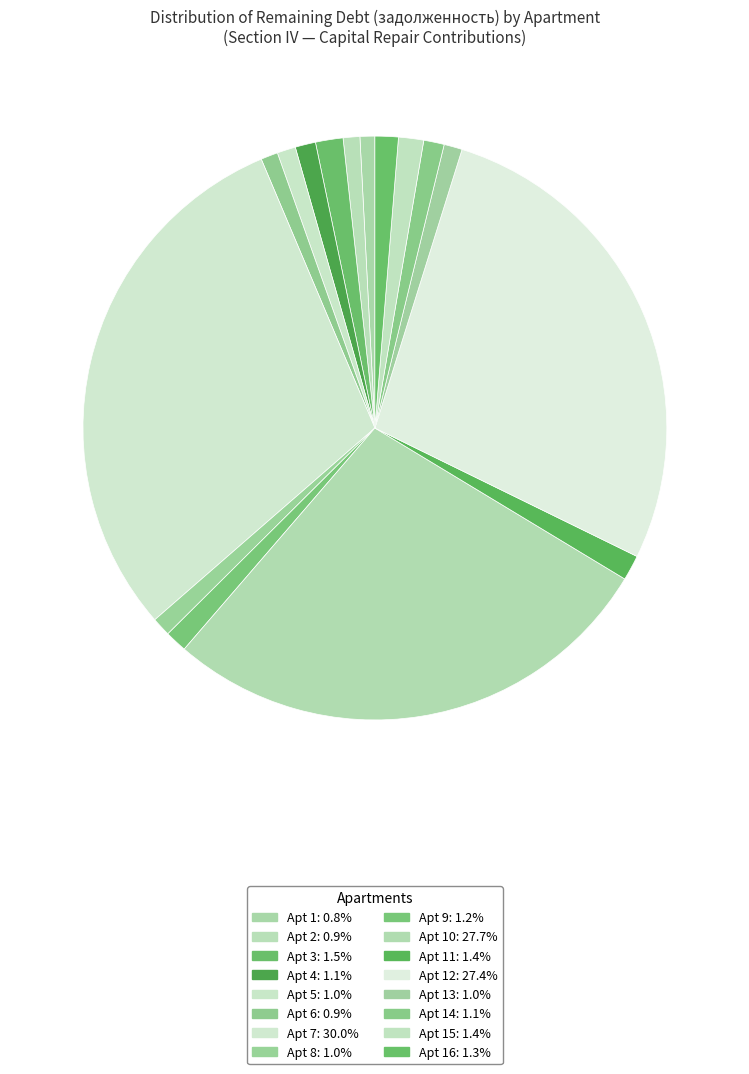

To the nearest percent, what is the difference between the largest and smallest slice percentages?

29%